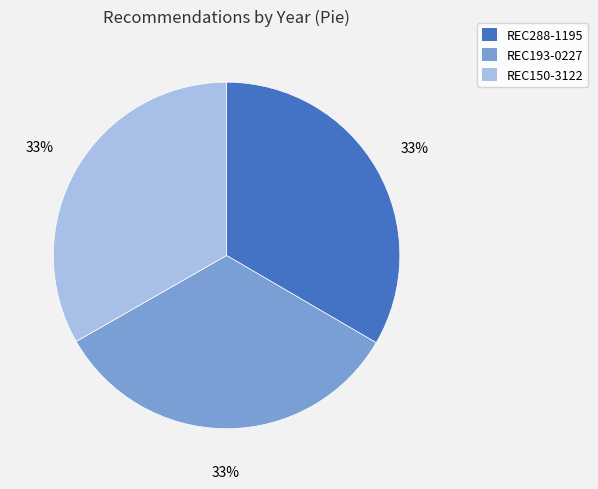

To the nearest percent, what is the average slice percentage?

33%